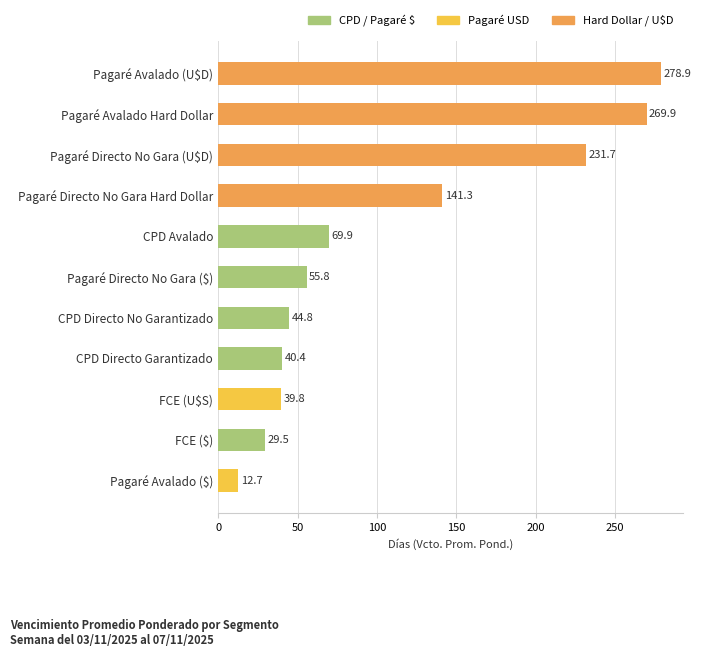

True or false: the data shows 55.8 at Pagaré Directo No Gara ($).

True